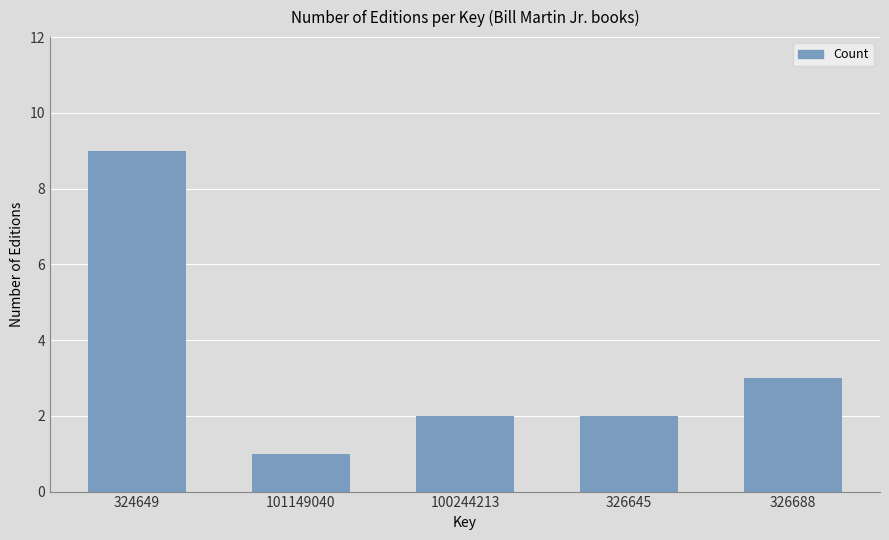

Reading left to right, what are all the values shown in this chart?

9	1	2	2	3